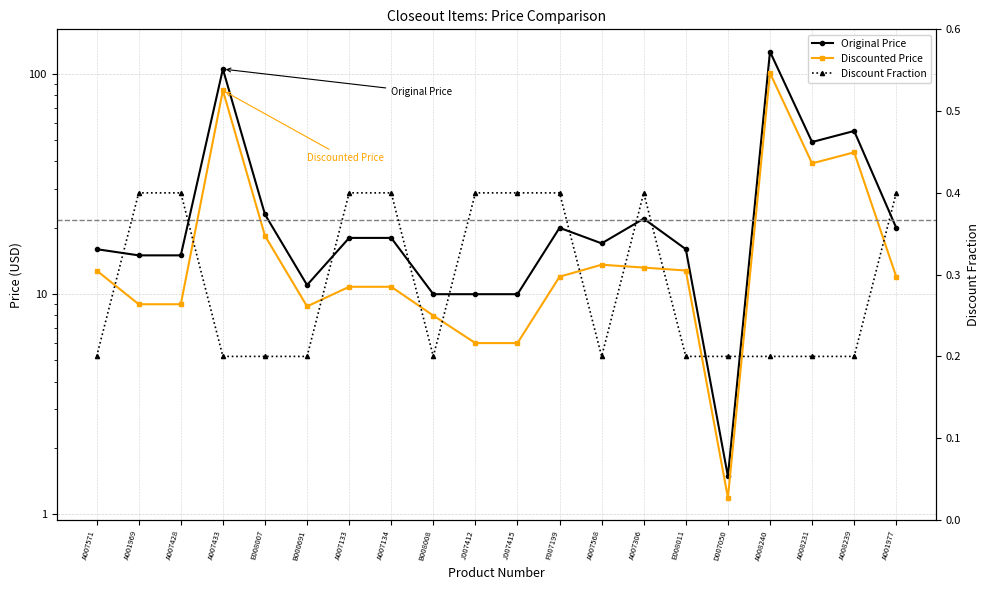

What is the value of the Discounted Price point at the 8th from the left?

10.8